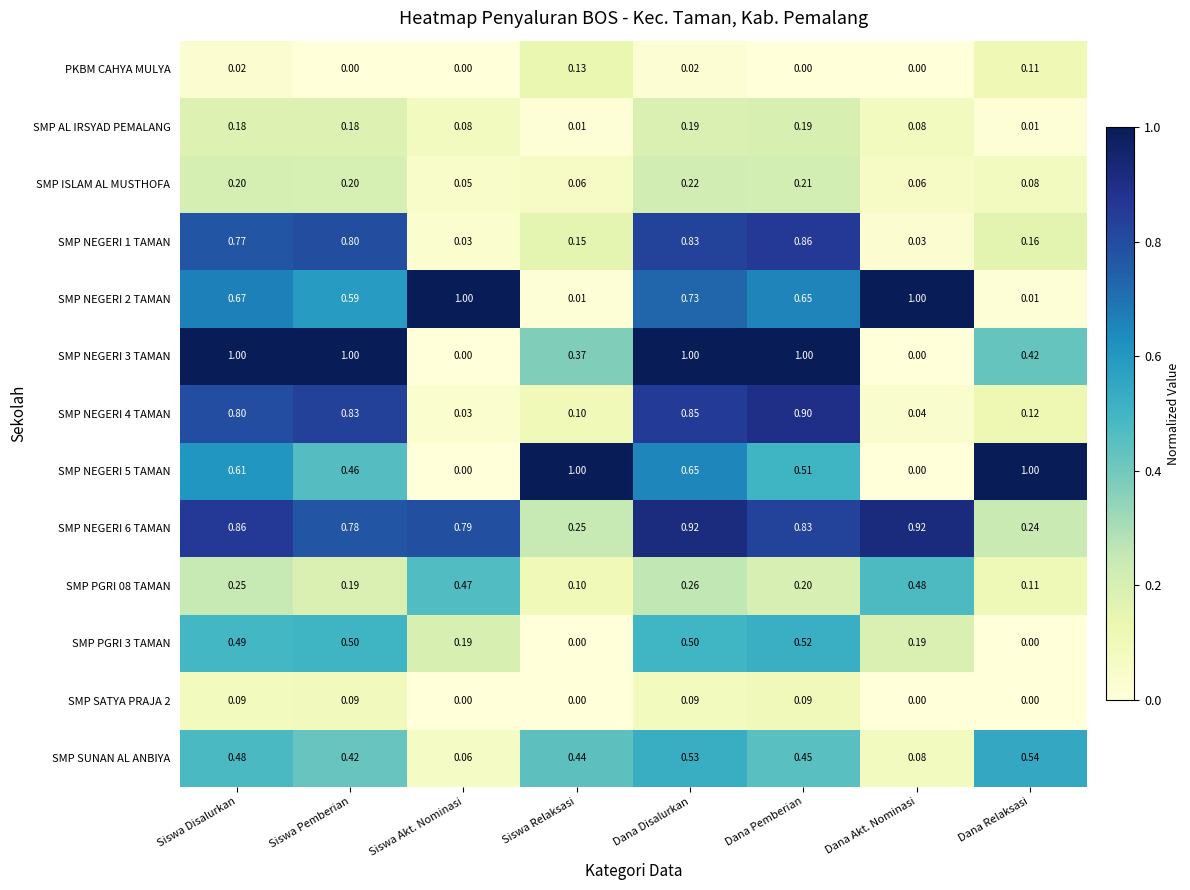

Rank the categories by SMP NEGERI 4 TAMAN value from lowest to highest.

Siswa Akt. Nominasi, Dana Akt. Nominasi, Siswa Relaksasi, Dana Relaksasi, Siswa Disalurkan, Siswa Pemberian, Dana Disalurkan, Dana Pemberian